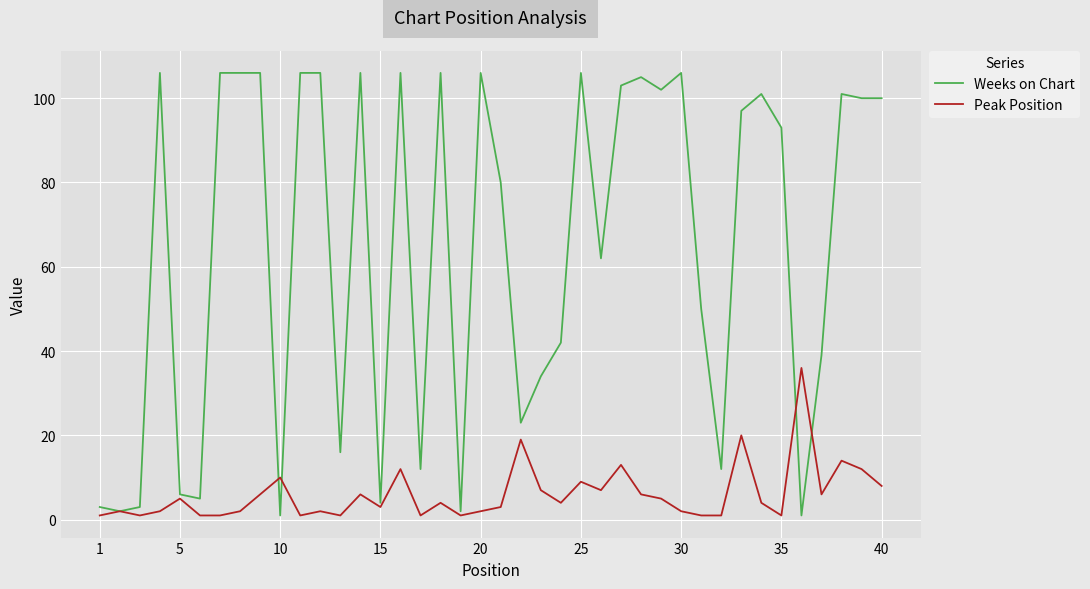

What is the highest value of the Weeks on Chart series?

106